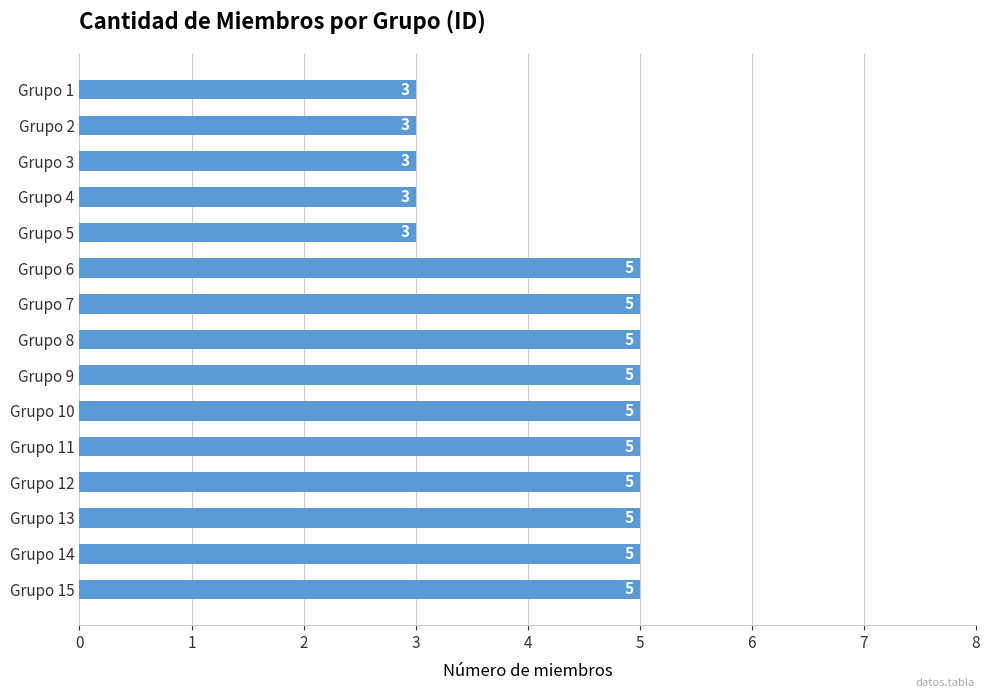

Count the number of categories in the chart.

15